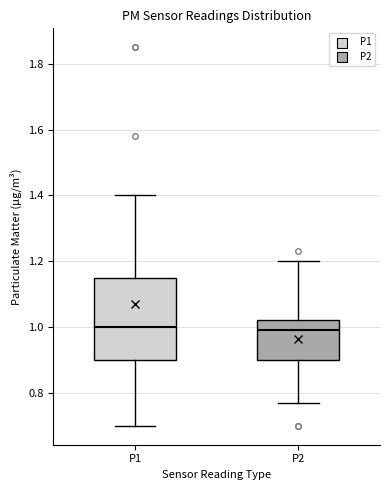

Where does the upper whisker of the box for P2 end on the y-axis? The values are not printed on the chart, so give them approximately, as read against the axis.

1.20